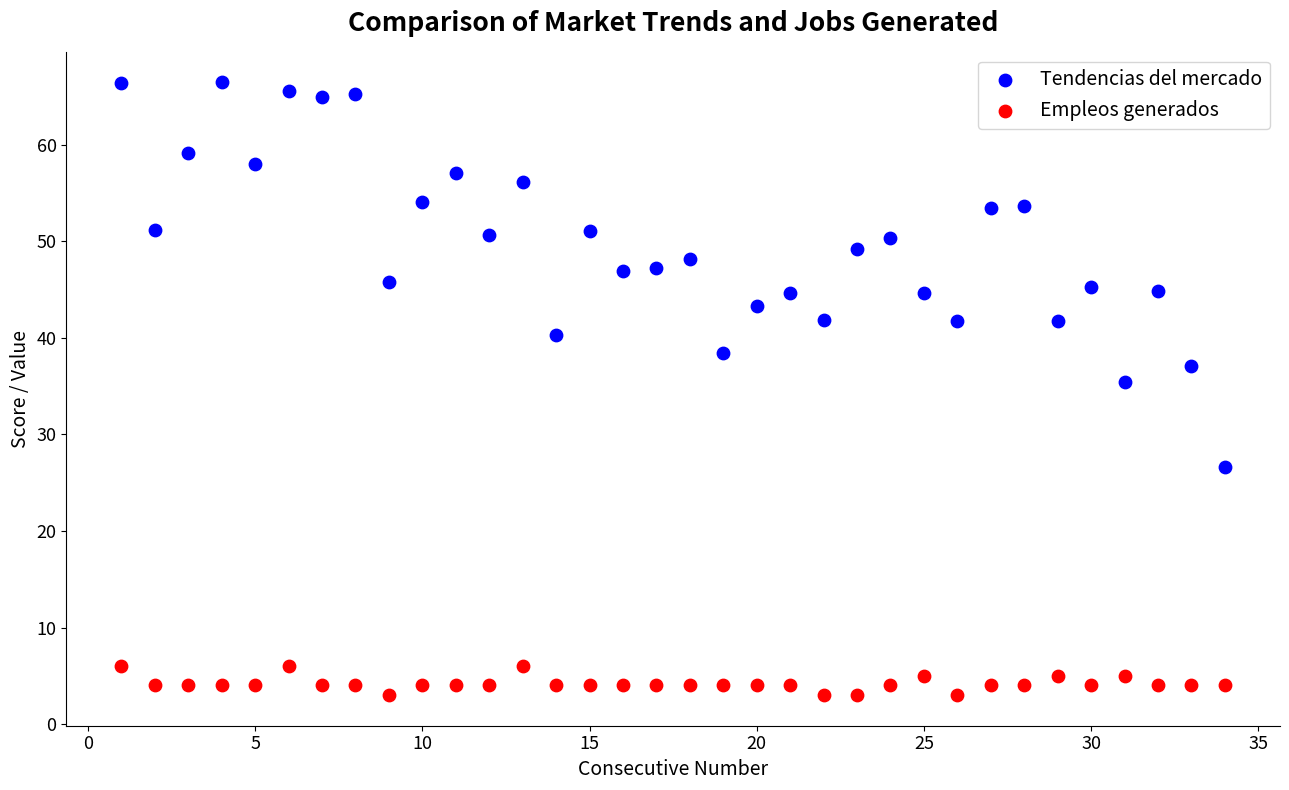

Across all data points, what is the range of X values (max minus min)?

33.0